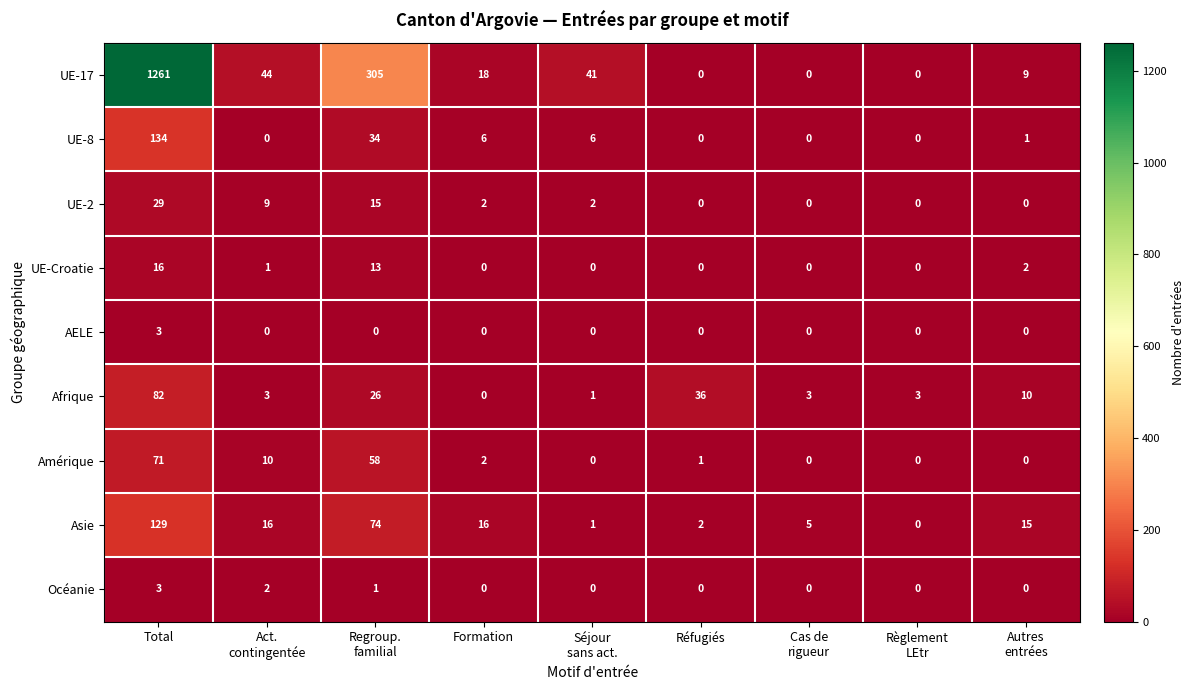

Count the Océanie values in the range 0 to 1.

7